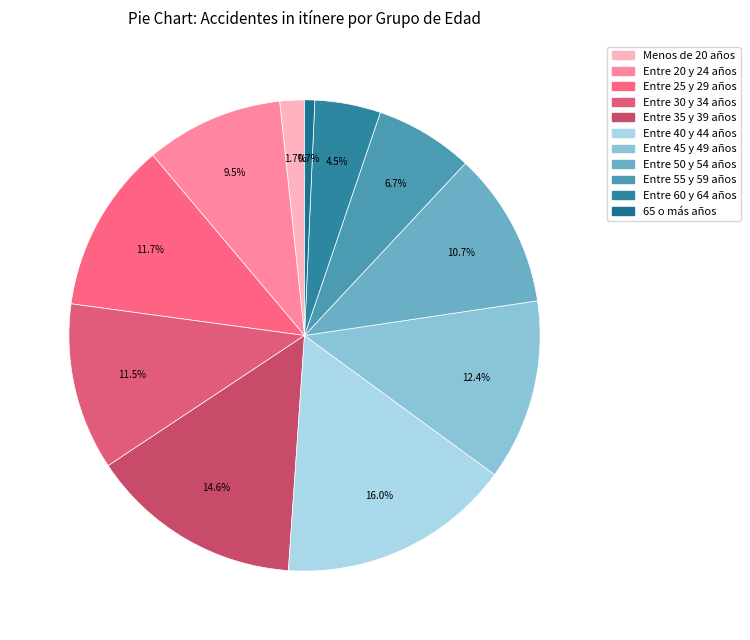

To the nearest percent, what portion does Entre 20 y 24 años represent?

9%